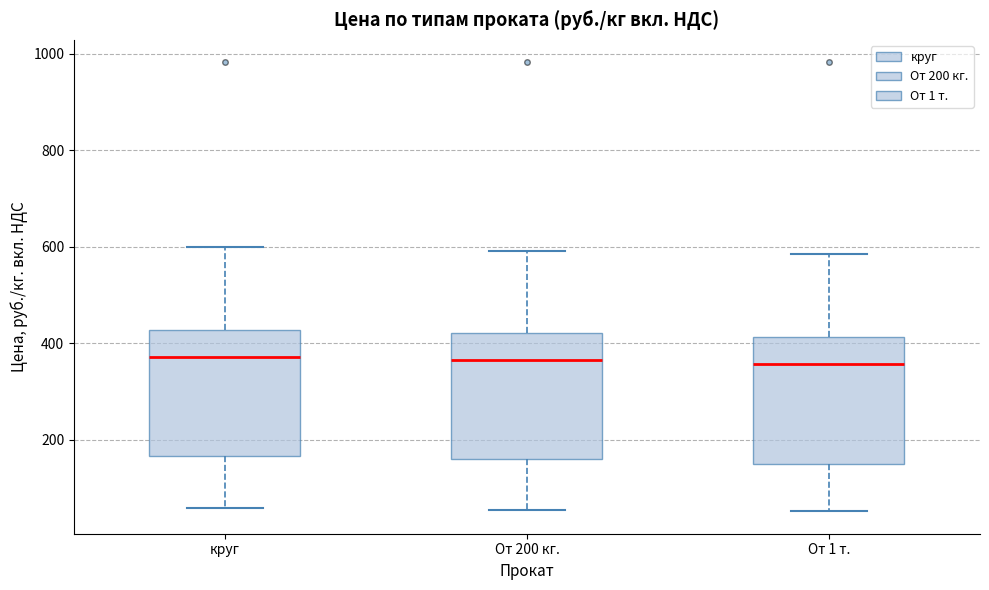

Reading left to right, transcribe this box plot: for each box, give where its median line is, the range the box spans, and where its two whiskers end, as read against the y-axis. The values are not printed on the chart, so give them approximately, as read against the axis.

круг: median 380, box 160 to 420, whiskers 60 to 600
От 200 кг.: median 360, box 160 to 420, whiskers 60 to 600
От 1 т.: median 360, box 140 to 420, whiskers 60 to 580